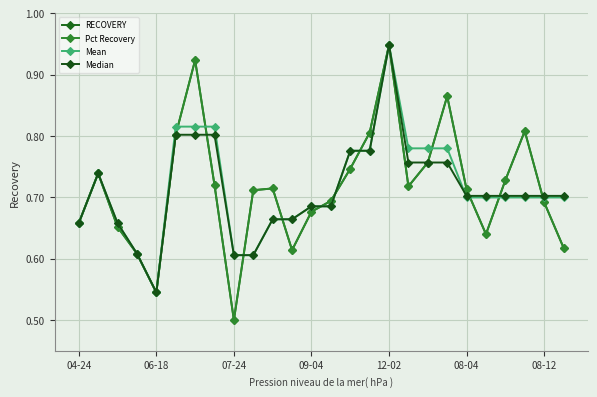

Is this an area chart (filled region under the line)?

No